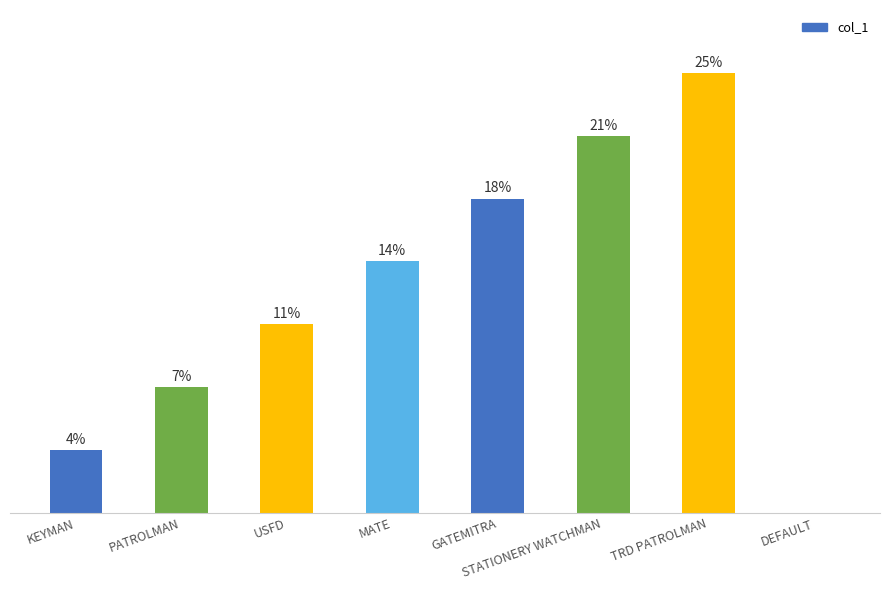

Are the bars horizontal?

No